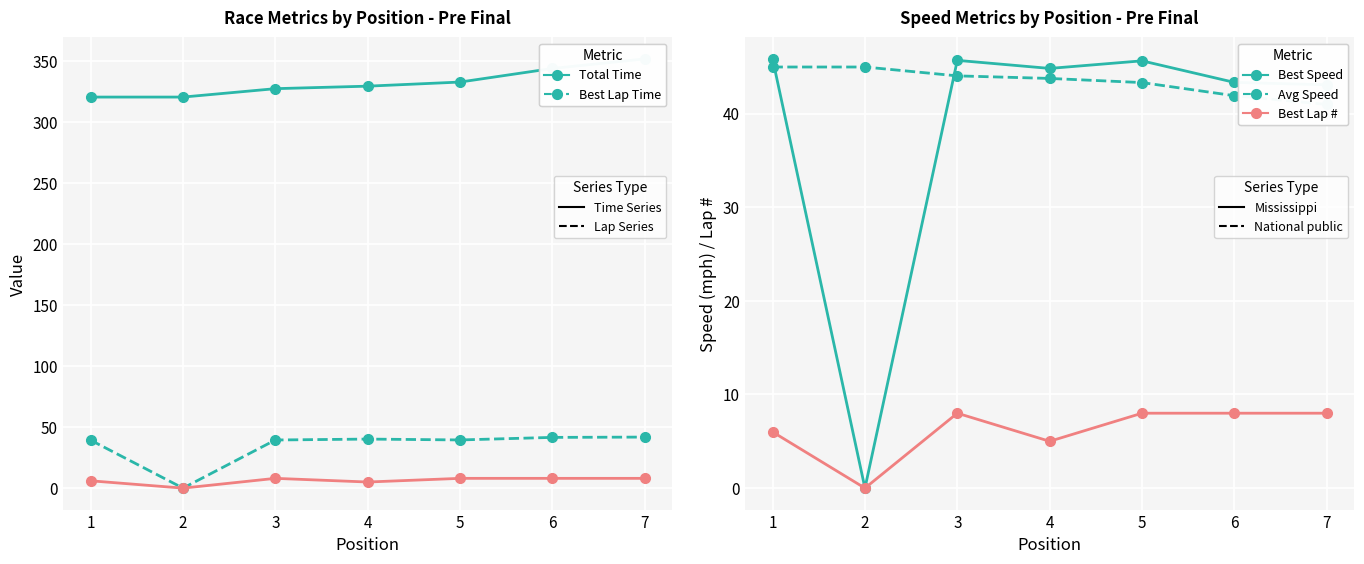

At which category is the sum across all series the highest?

7